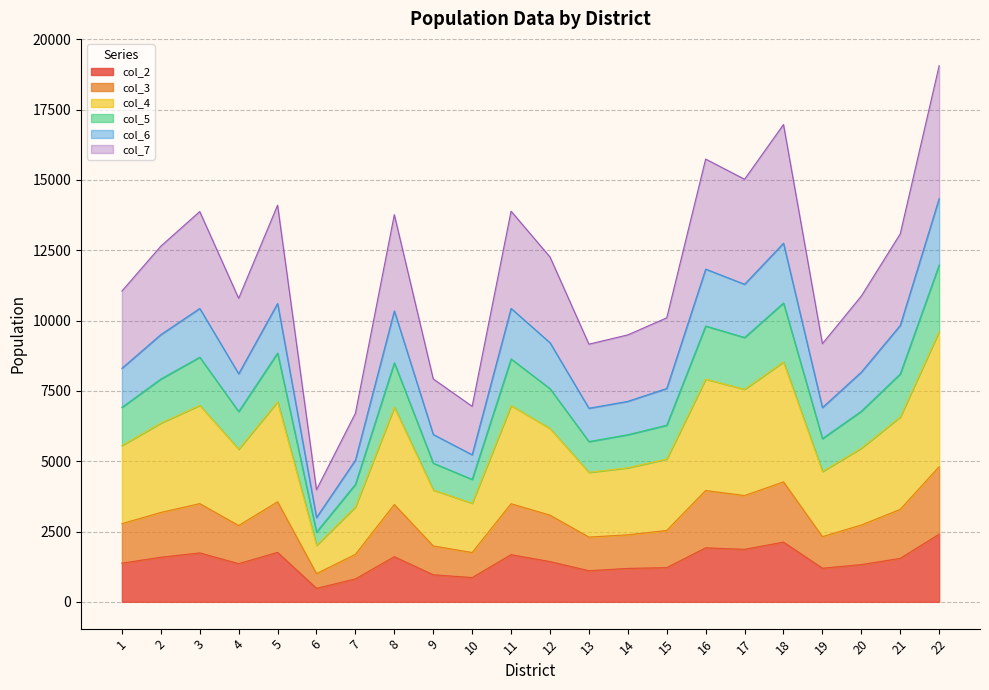

What is the total value across all series at 21?

13084